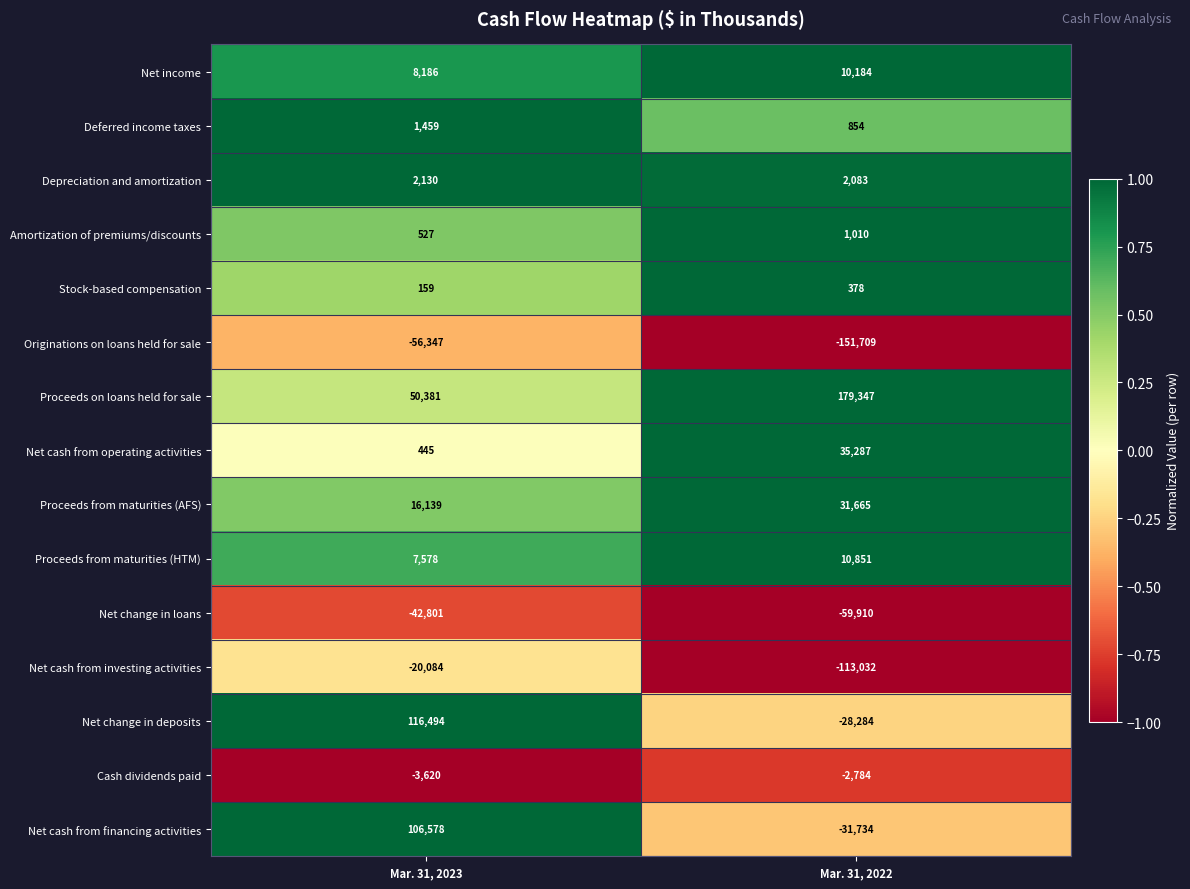

What value does the Proceeds from maturities (AFS) series have at Mar. 31, 2022, to the nearest 100?

31700